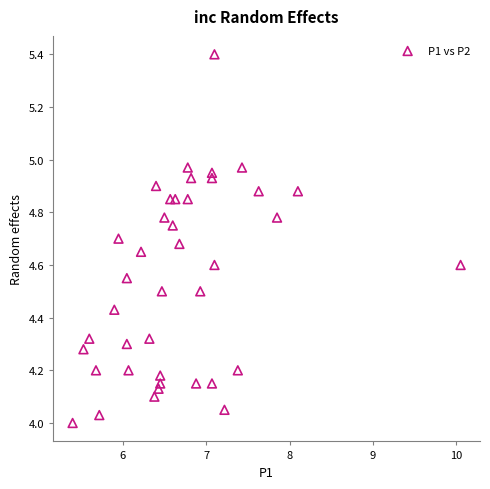

What is the range of Y values (max minus min)?

1.4